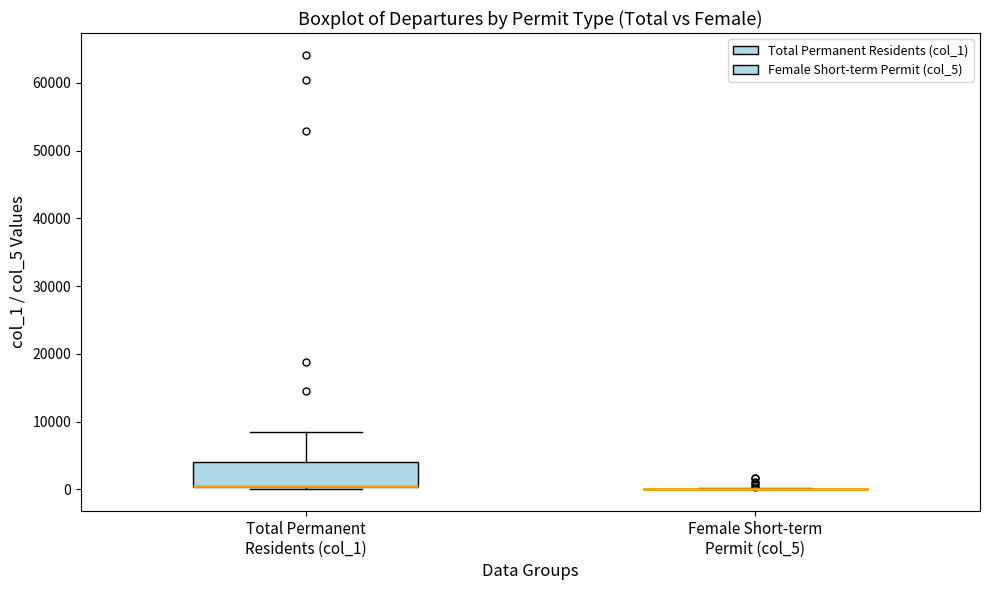

Reading left to right, transcribe this box plot: for each box, give where its median line is, the range the box spans, and where its two whiskers end, as read against the y-axis. The values are not printed on the chart, so give them approximately, as read against the axis.

Total Permanent Residents (col_1): median 0 (drawn on the box's lower edge), box 0 to 4000, whiskers 0 to 8000
Female Short-term Permit (col_5): box collapsed to a line at 0, whiskers 0 to 0